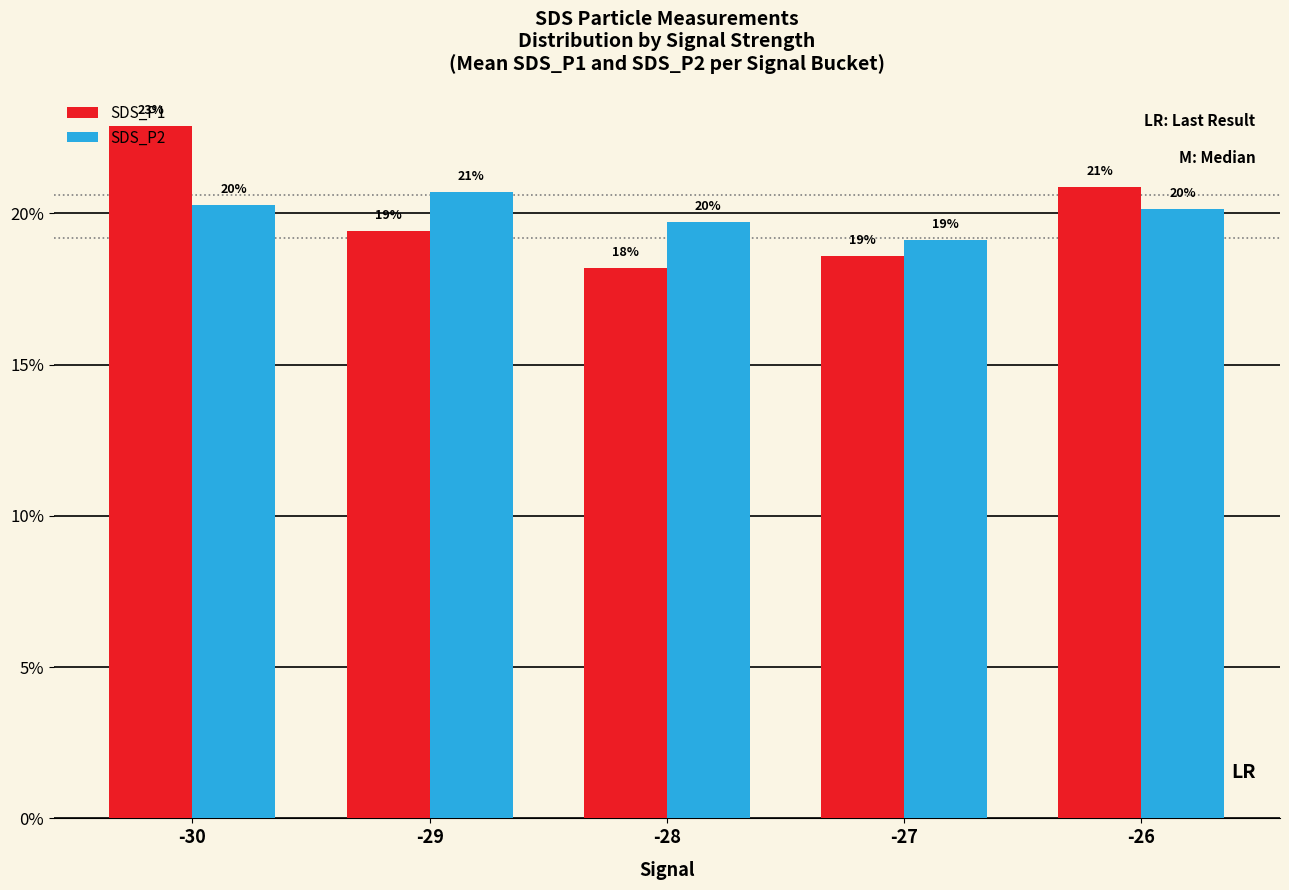

Where does the SDS_P2 series first go above 20?

-30